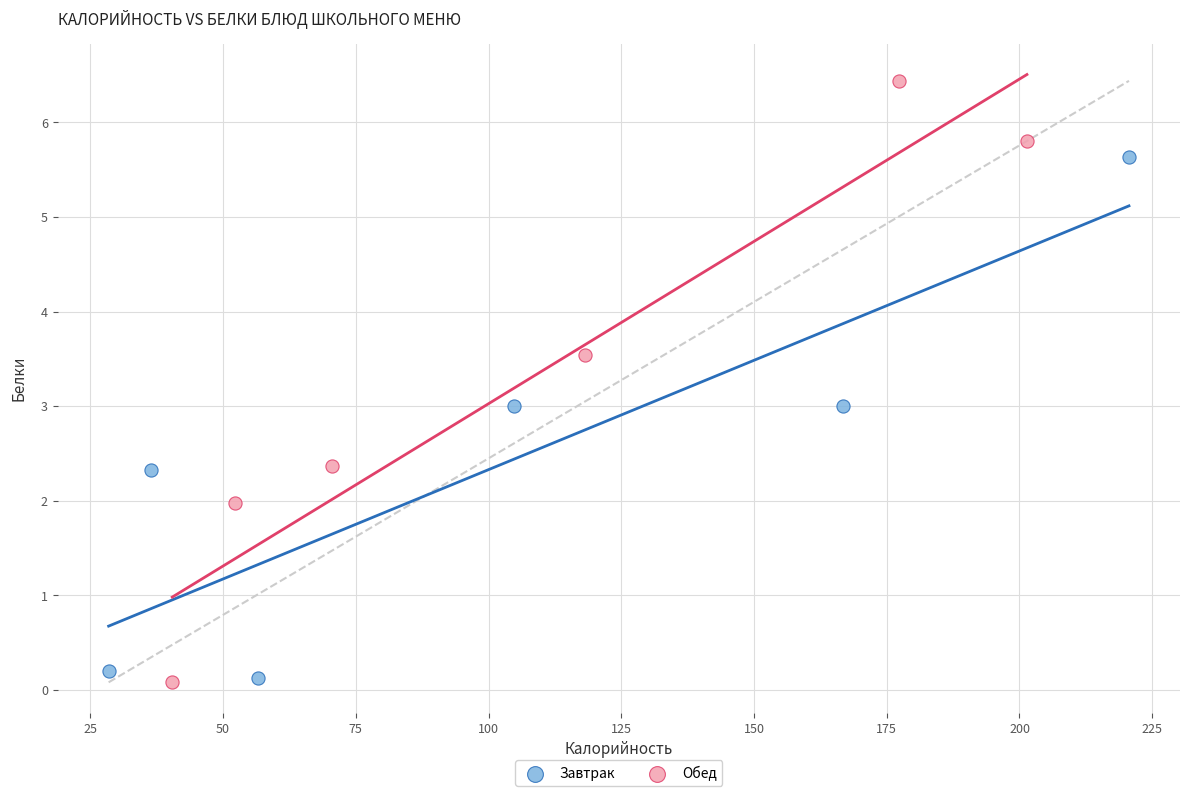

Which series has the largest Y range (max minus min)?

Обед